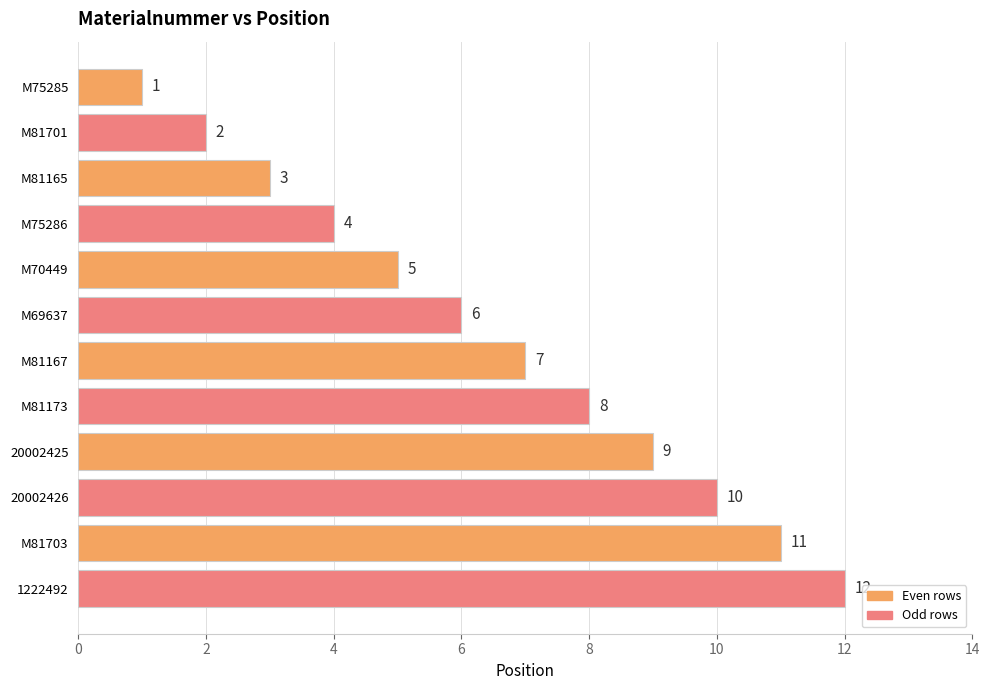

True or false: the data shows 10 at M69637.

False